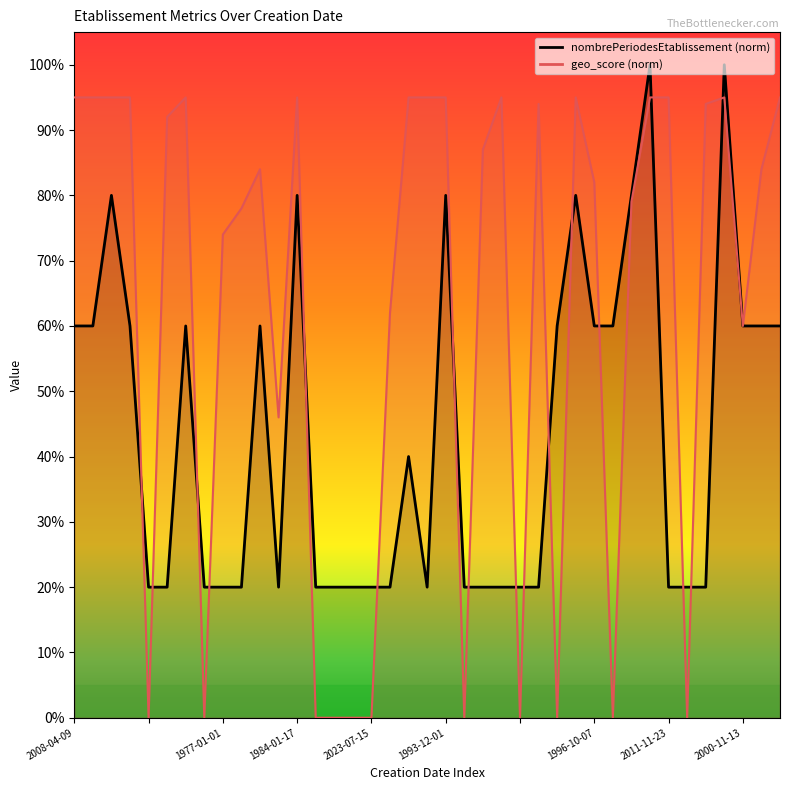

Is the value of nombrePeriodesEtablissement at 2003-05-20 greater than the value of geo_score at 2004-11-01?

No